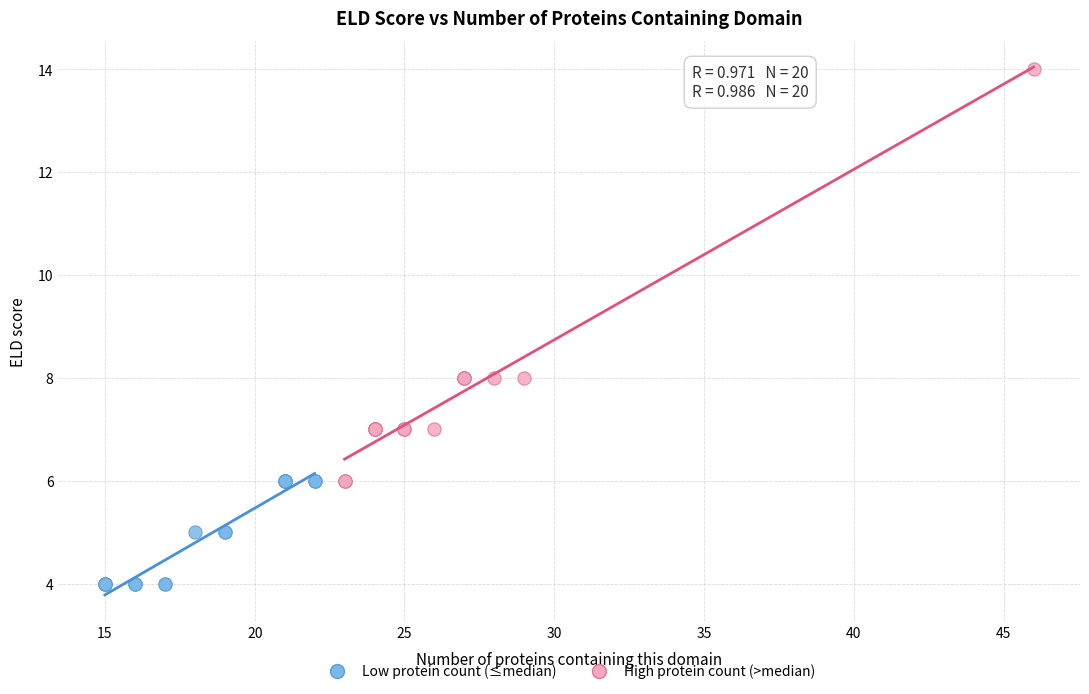

Which series contains the highest Y value?

High protein count (>median)